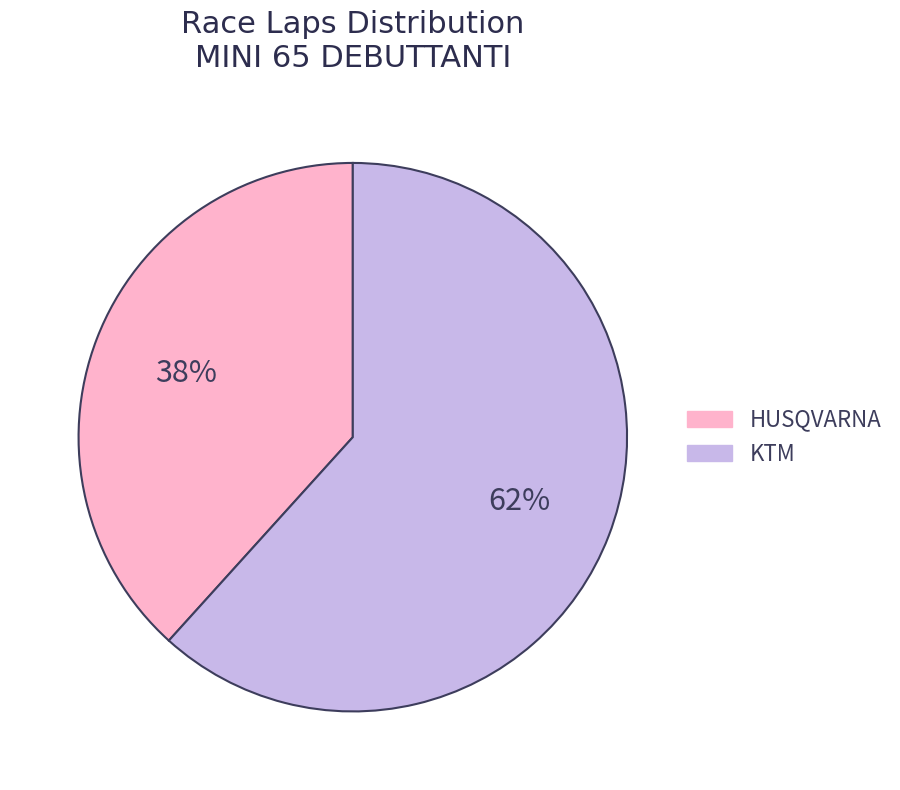

To the nearest percent, what is the average slice percentage?

50%